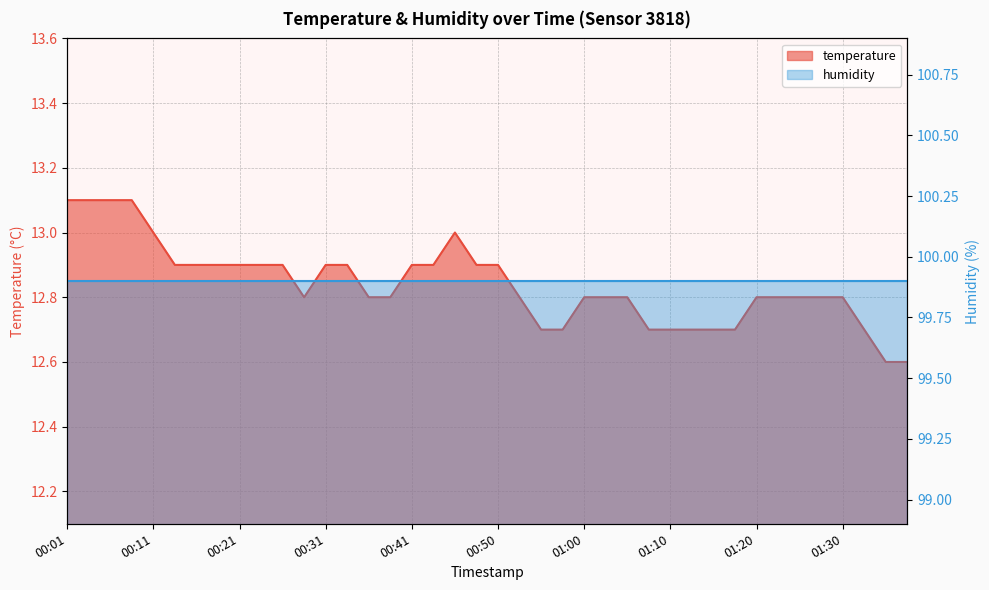

Reading left to right, transcribe all the data shown in this chart.

00:01=13.1	00:04=13.1	00:06=13.1	00:09=13.1	00:11=13.0	00:14=12.9	00:16=12.9	00:19=12.9	00:21=12.9	00:23=12.9	00:26=12.9	00:28=12.8	00:31=12.9	00:33=12.9	00:36=12.8	00:38=12.8	00:41=12.9	00:43=12.9	00:46=13.0	00:48=12.9	00:50=12.9	00:53=12.8	00:55=12.7	00:58=12.7	01:00=12.8	01:03=12.8	01:05=12.8	01:08=12.7	01:10=12.7	01:12=12.7	01:15=12.7	01:17=12.7	01:20=12.8	01:22=12.8	01:25=12.8	01:27=12.8	01:30=12.8	01:32=12.7	01:35=12.6	01:37=12.6